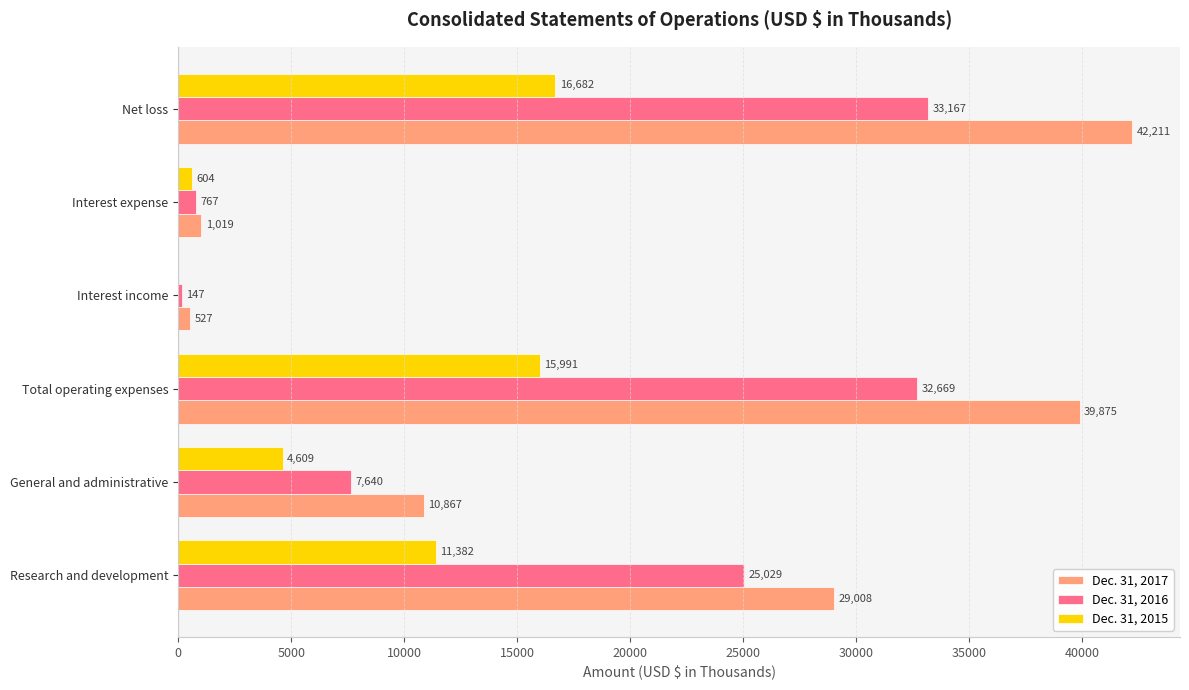

Is it true that Dec. 31, 2016 equals 767 at Interest expense?

True